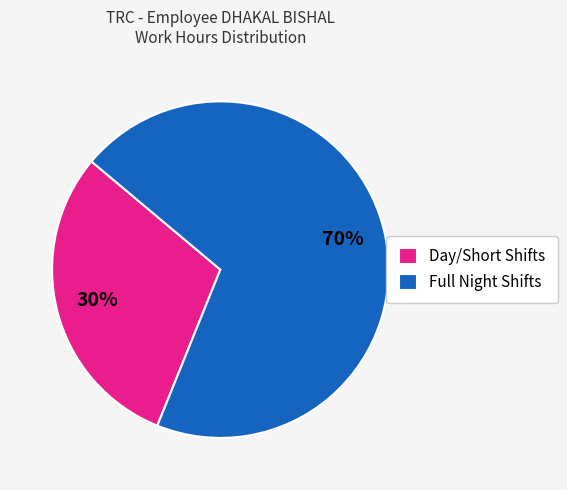

Which has a higher value, Full Night Shifts or Day/Short Shifts?

Full Night Shifts